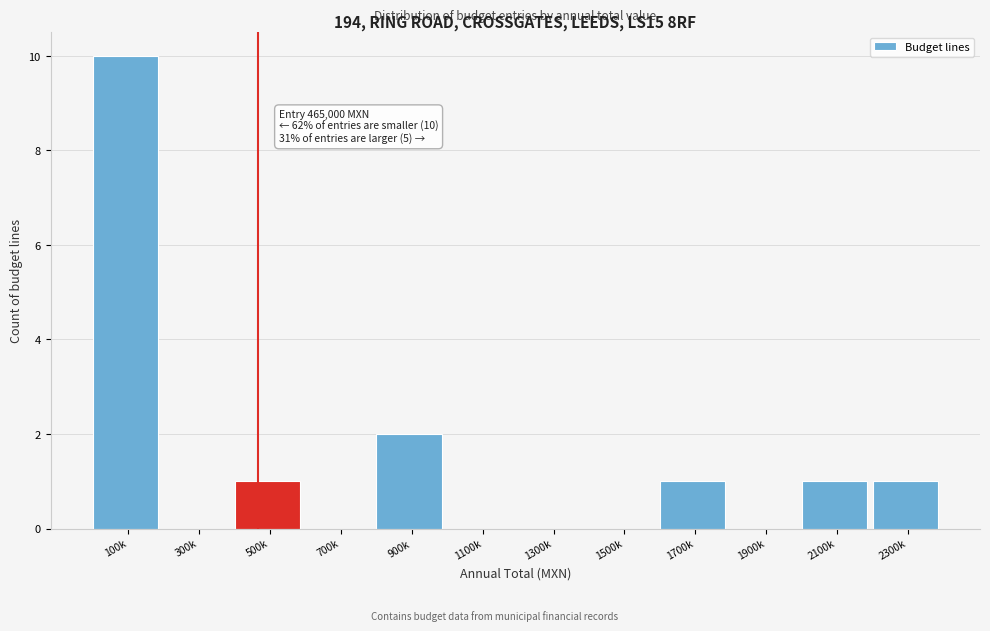

Reading left to right, list all the values displayed in this chart.

100k=10	300k=0	500k=1	700k=0	900k=2	1100k=0	1300k=0	1500k=0	1700k=1	1900k=0	2100k=1	2300k=1